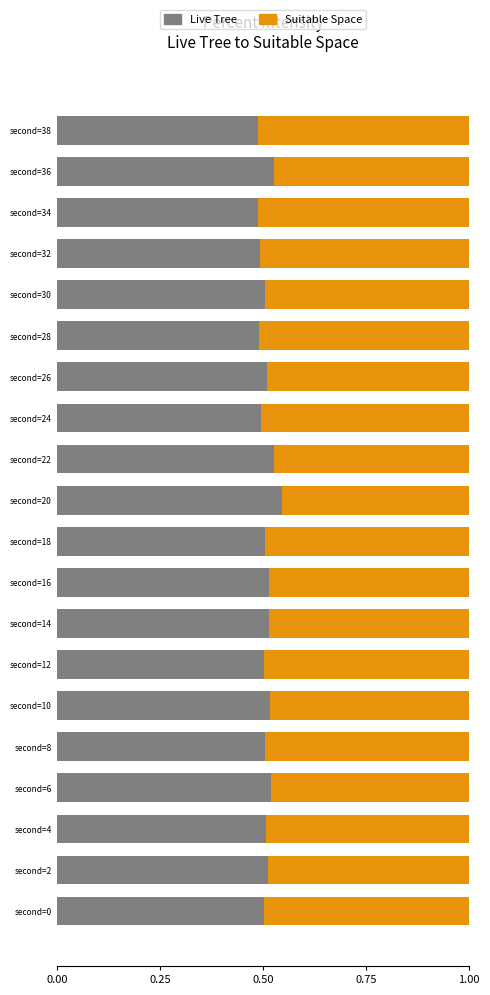

Count the Live Tree values in the range 0 to 1.

20